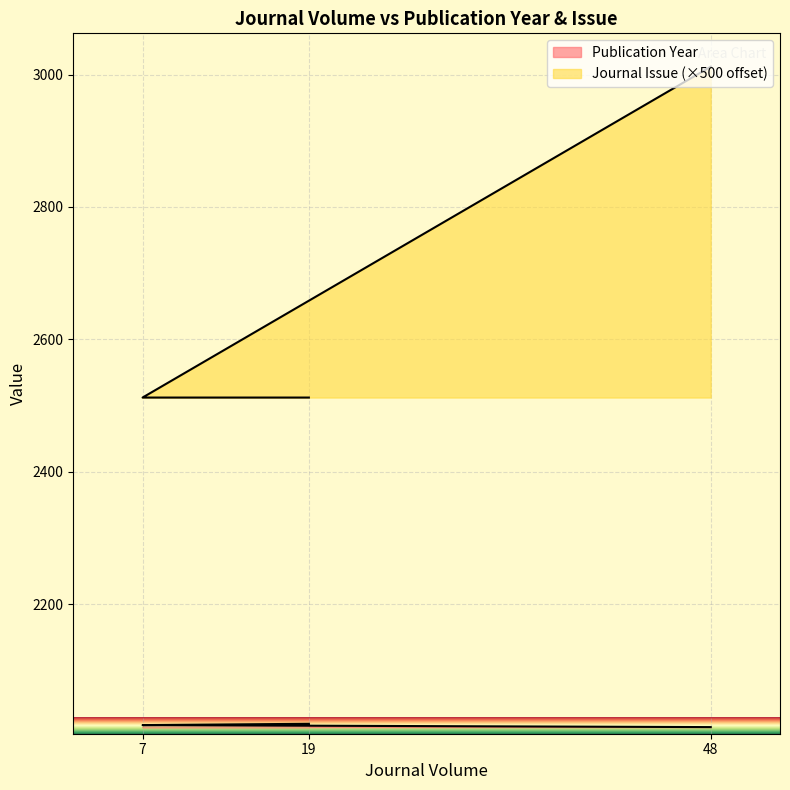

What is the lowest value of the Publication Year series?

2014